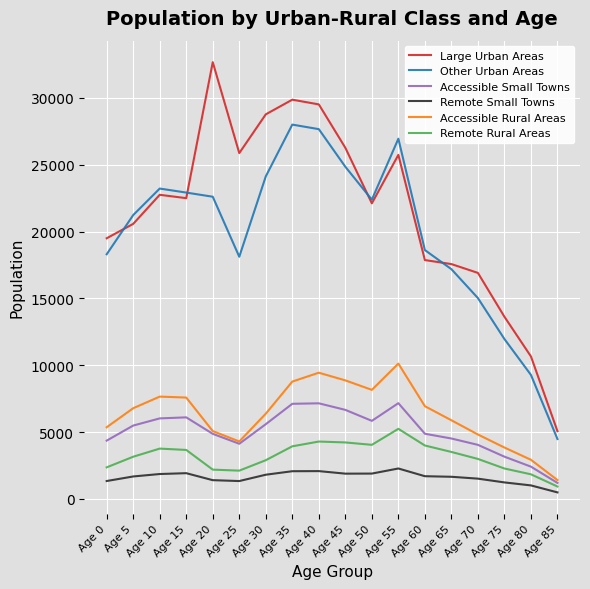

What is the minimum value for Large Urban Areas?

5063